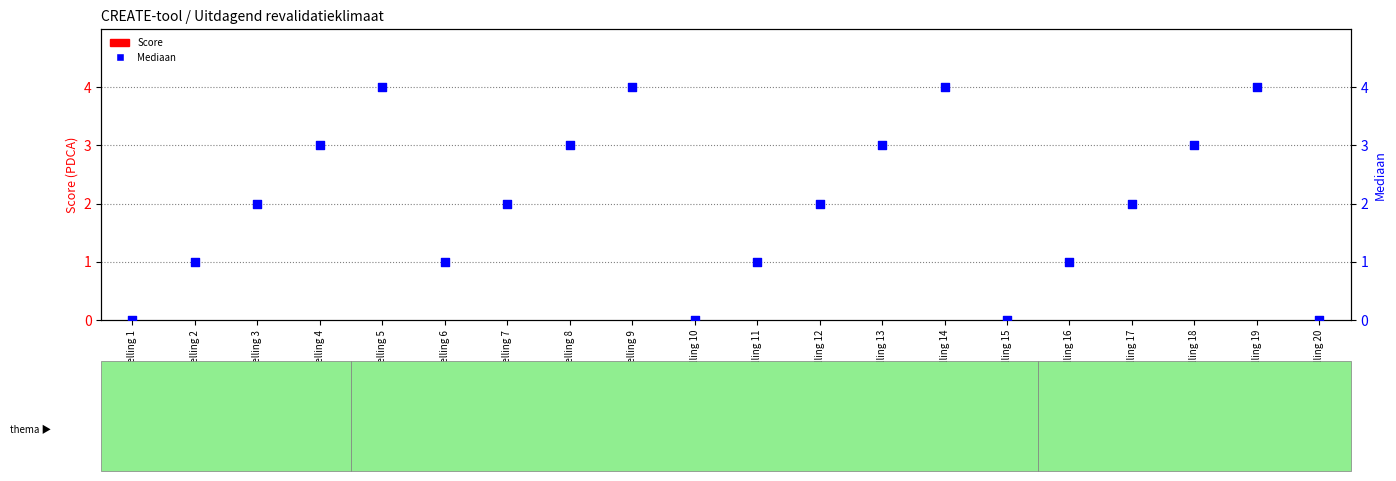

Which series has the largest total across all categories?

Mediaan